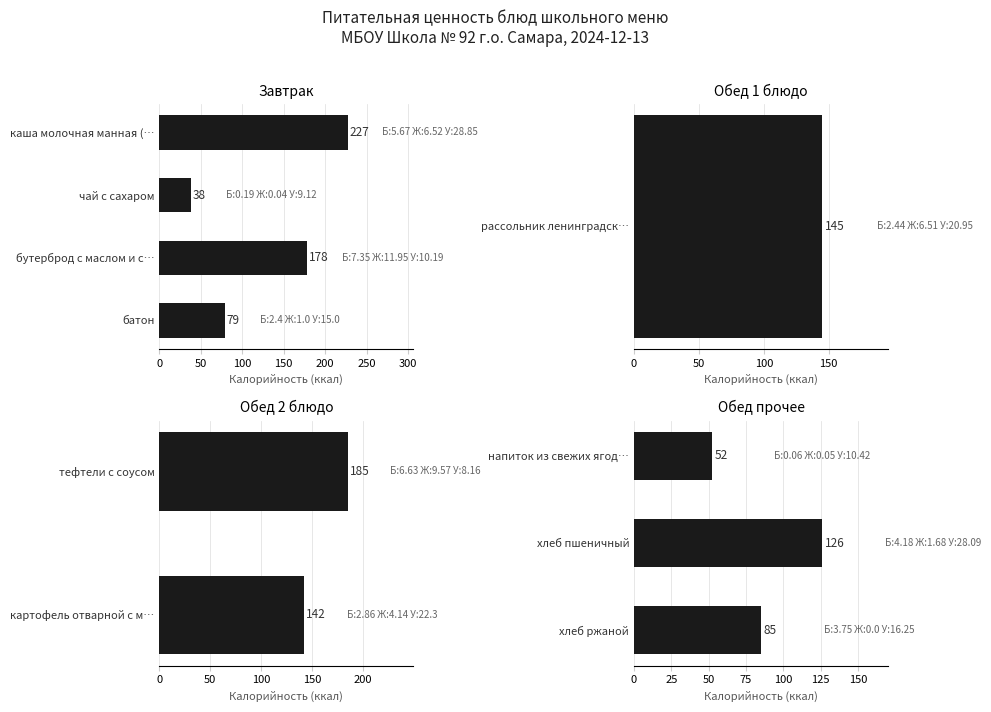

True or false: the data shows 116 at хлеб ржаной.

False